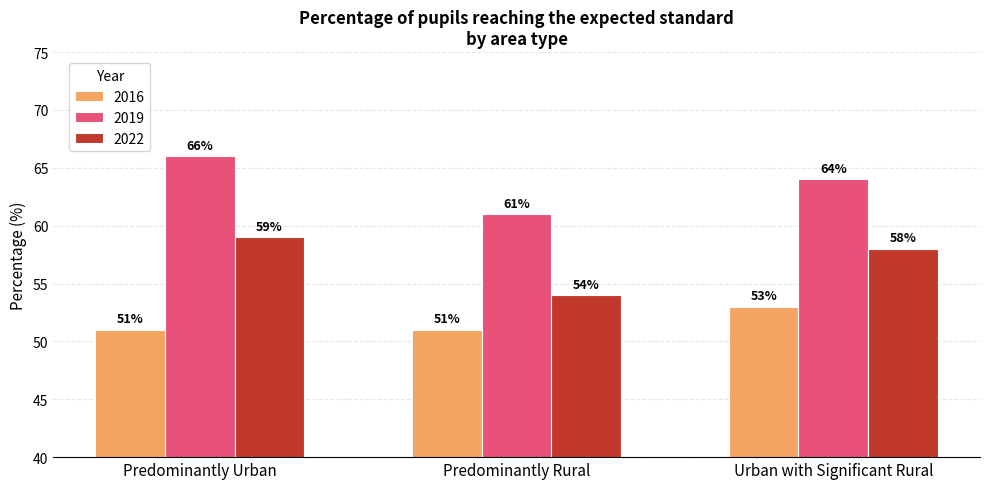

Rank the series by their average value, from lowest to highest.

2016, 2022, 2019